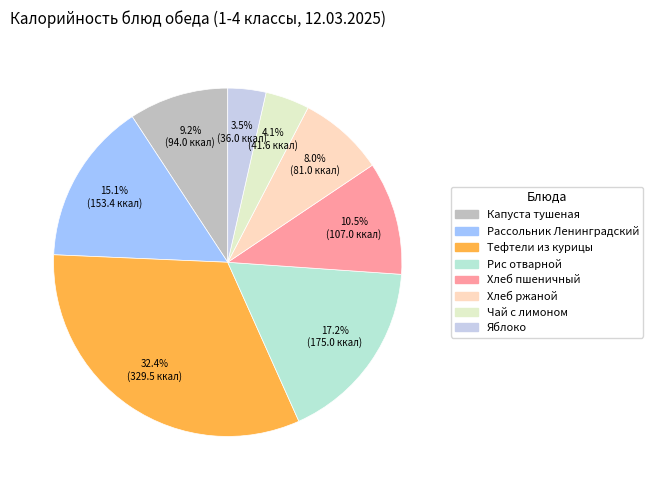

What percentage is NOT represented by Капуста тушеная?

90.8%